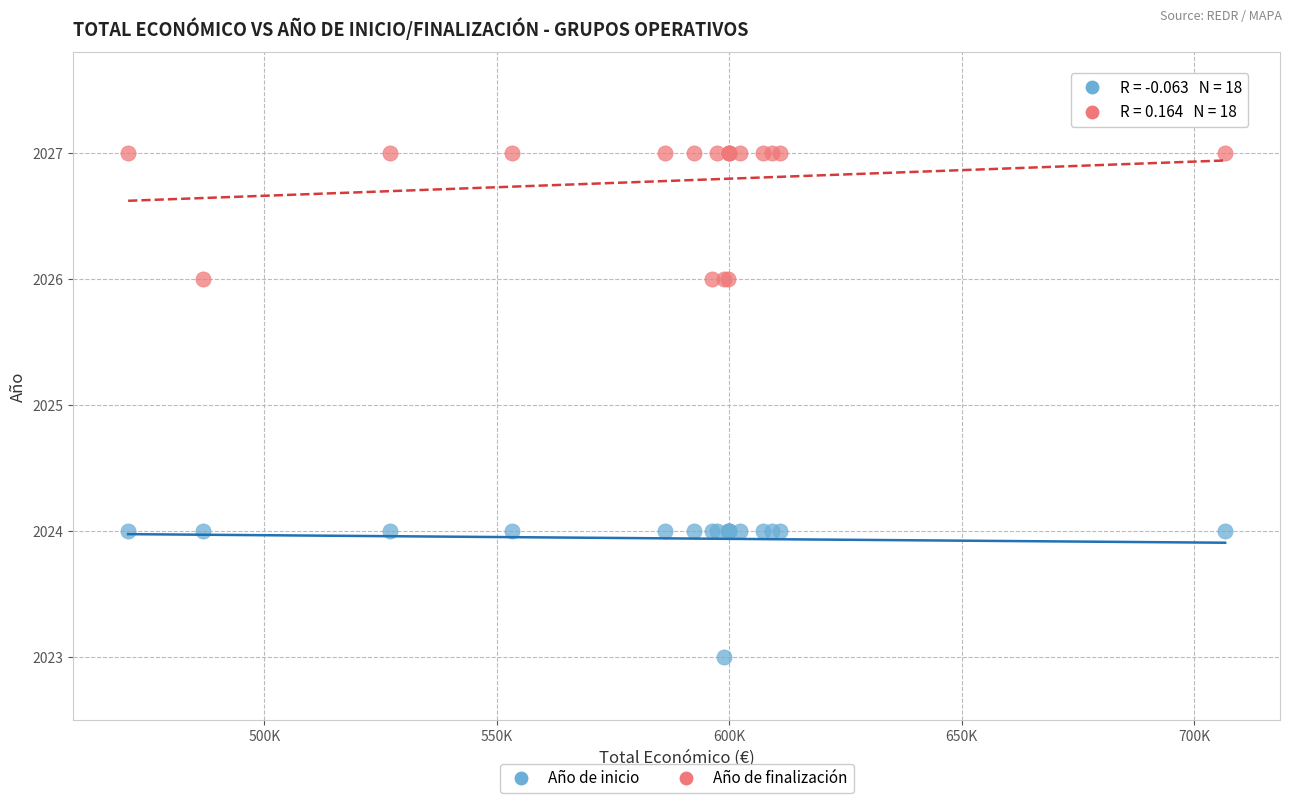

Which series reaches the minimum Y coordinate?

Año de inicio